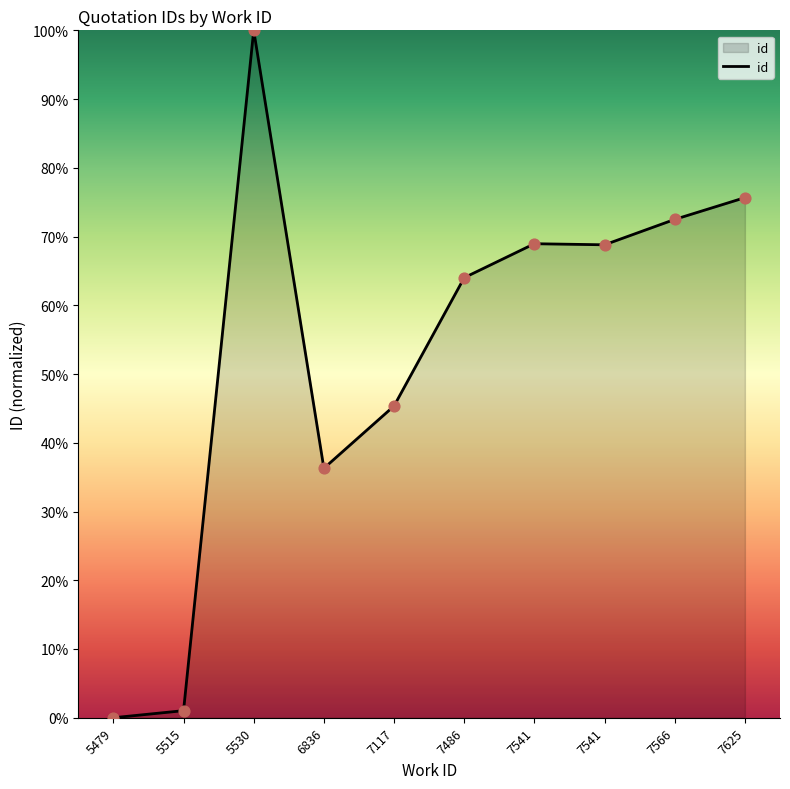

What is the change in value from 7486 to 7566?

+8.5